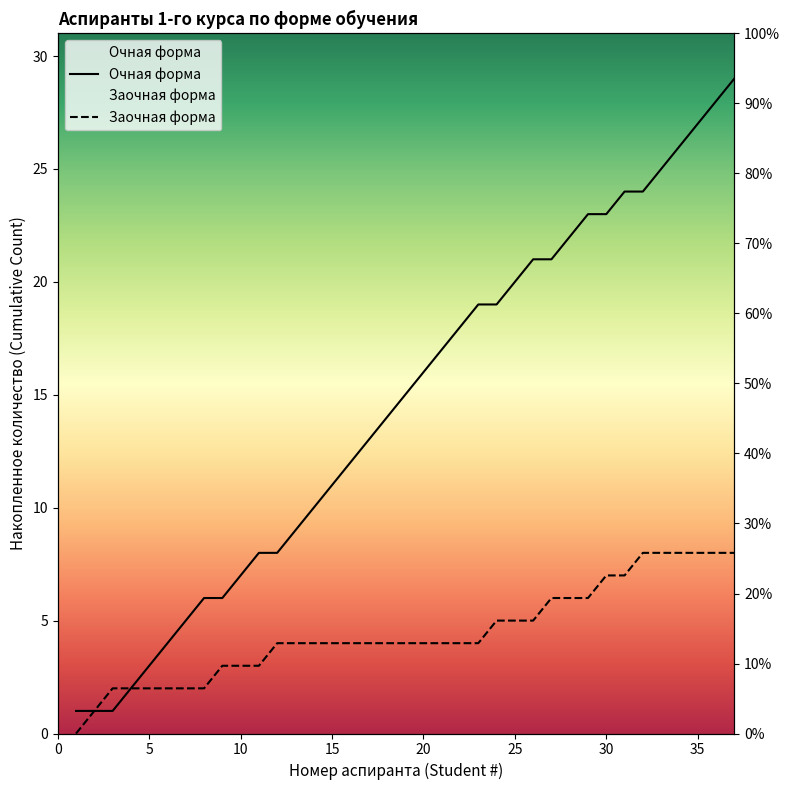

List the series in order of their overall mean, highest first.

Очная форма, Заочная форма